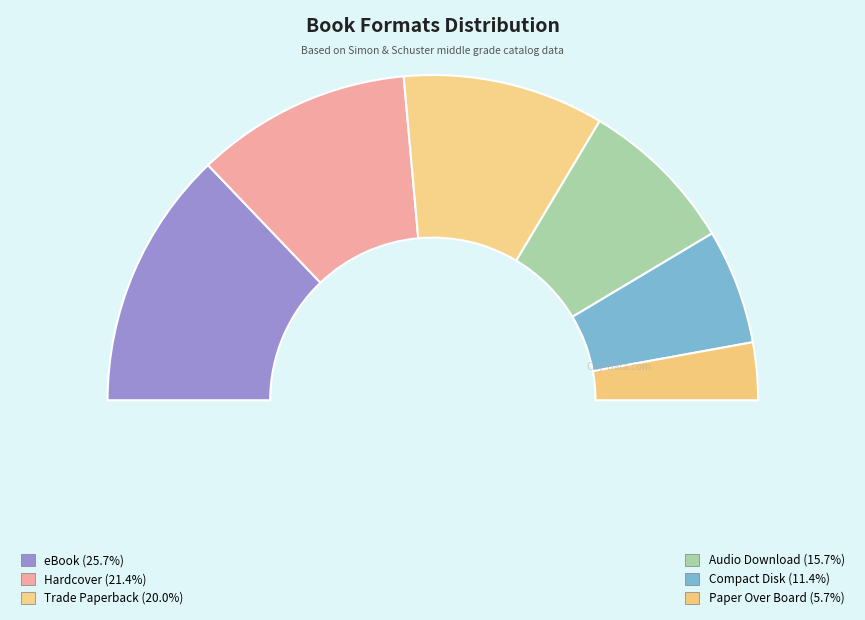

How much of the chart is everything except eBook?

74.3%